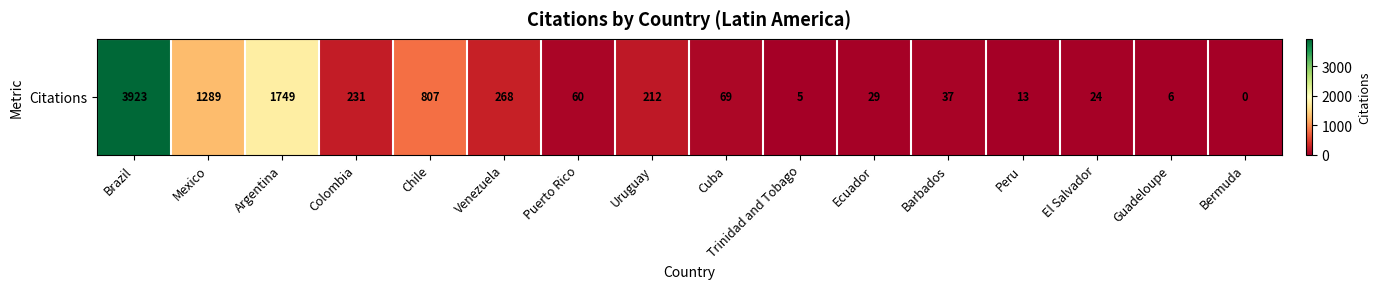

What is the average value?

545